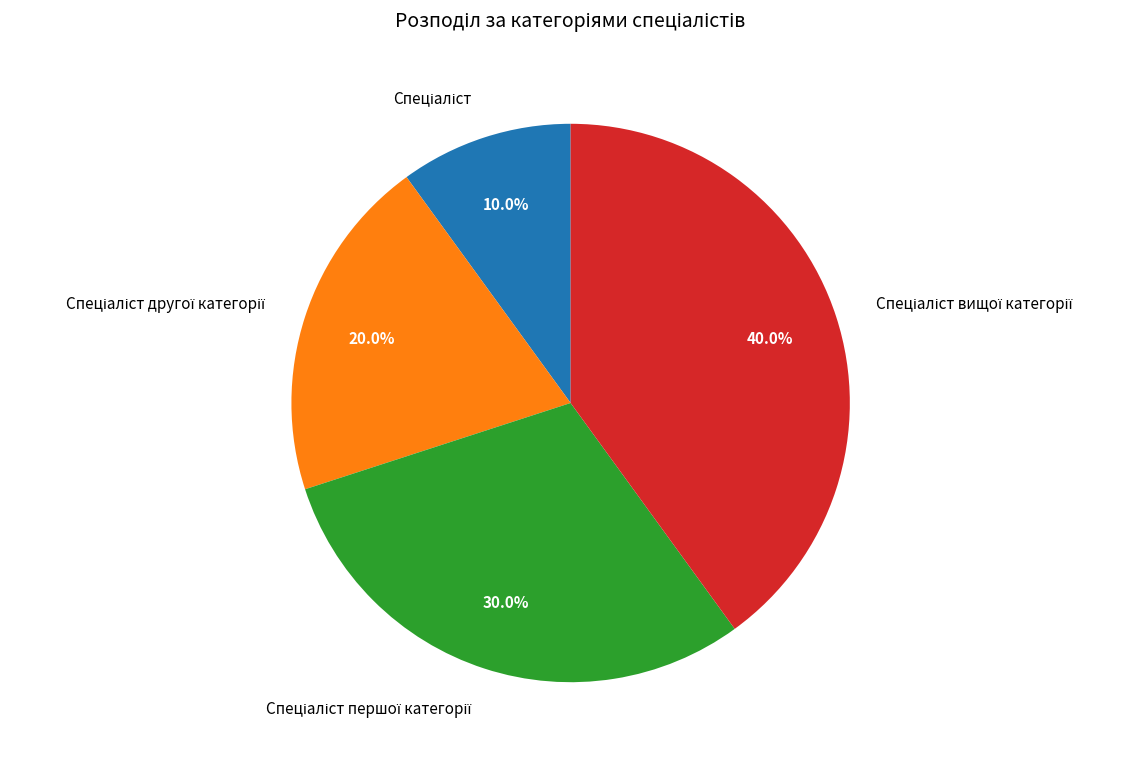

Is there a majority slice in this chart?

No